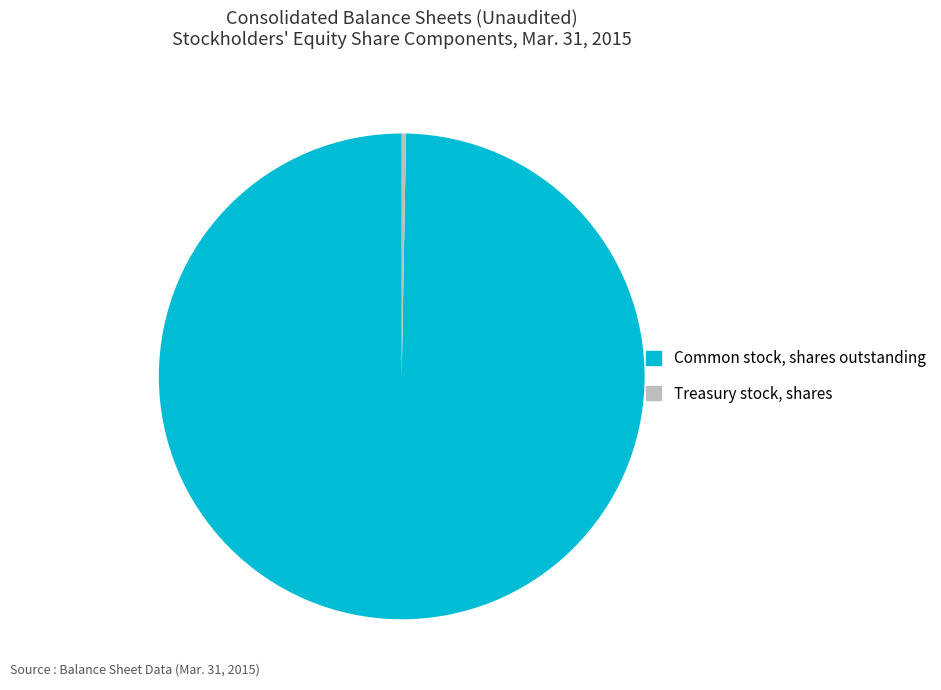

Combined, do Treasury stock, shares and Common stock, shares outstanding account for over 50%?

Yes